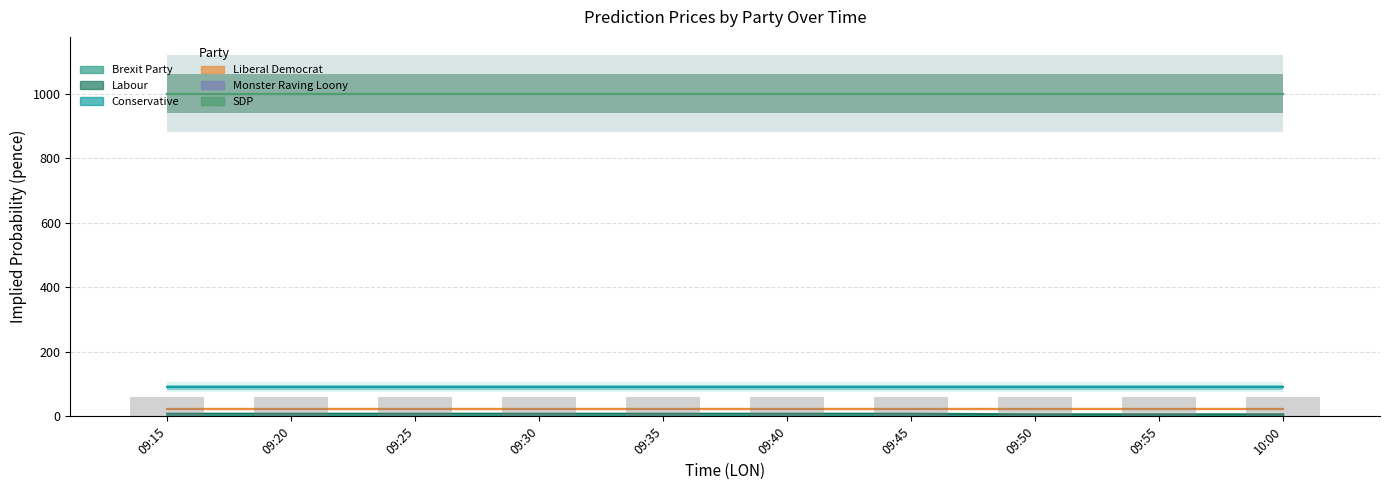

What is the highest value of the Liberal Democrat series?

22.5